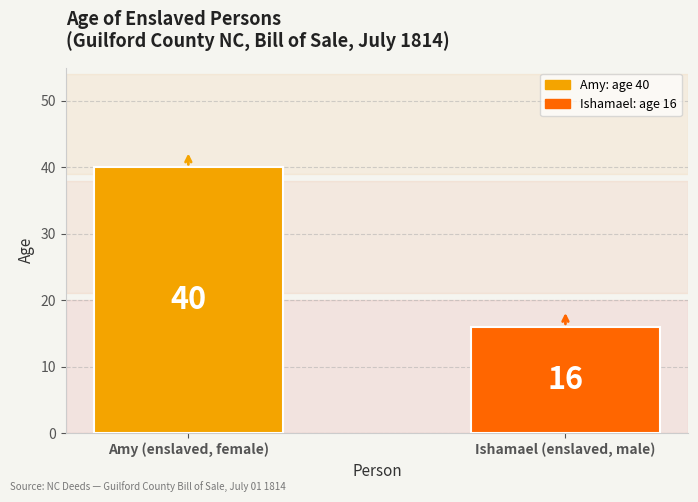

What position from the left is Ishamael (enslaved, male)?

2